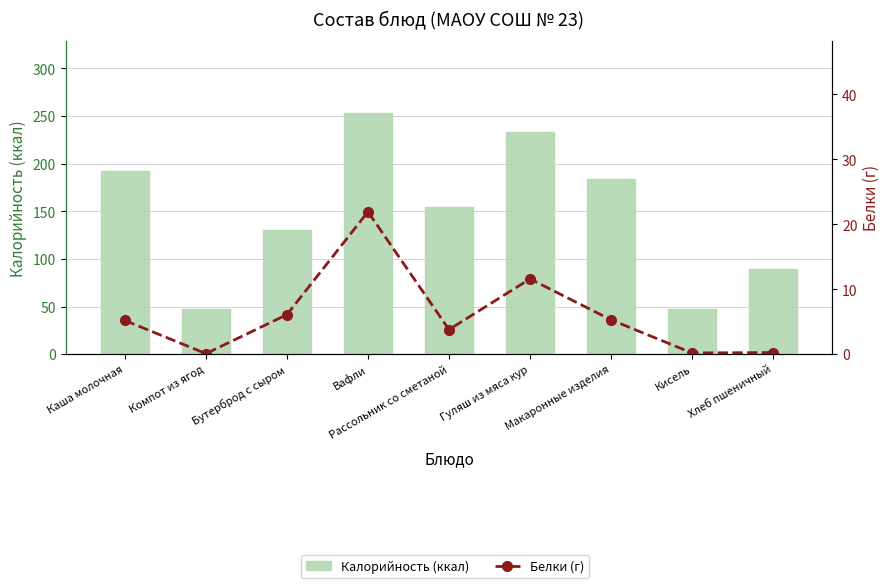

What is the label of the 4th bar from the left?

Вафли